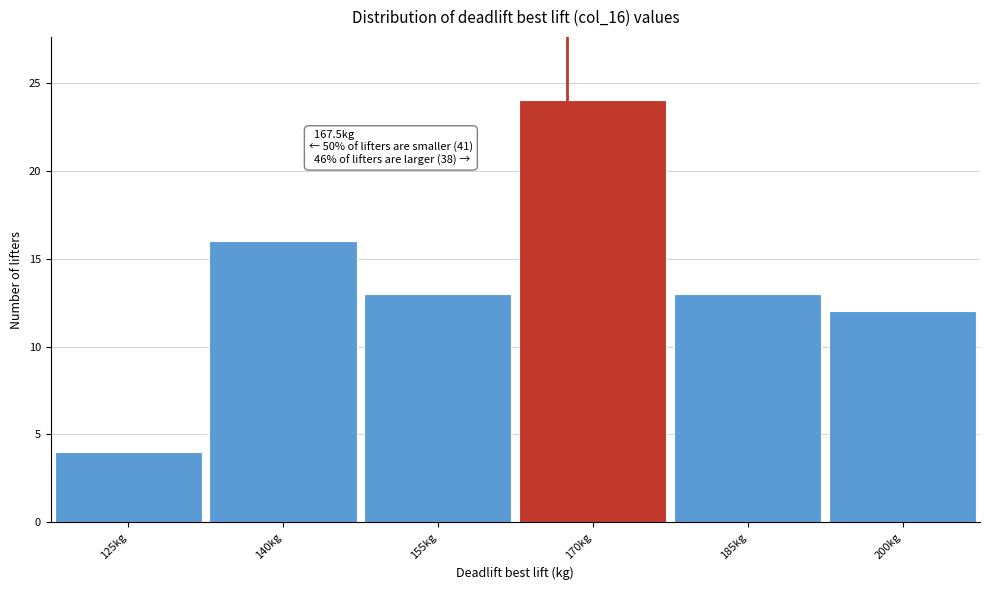

Which range on the x-axis has the tallest bar?

162.5 to 177.5